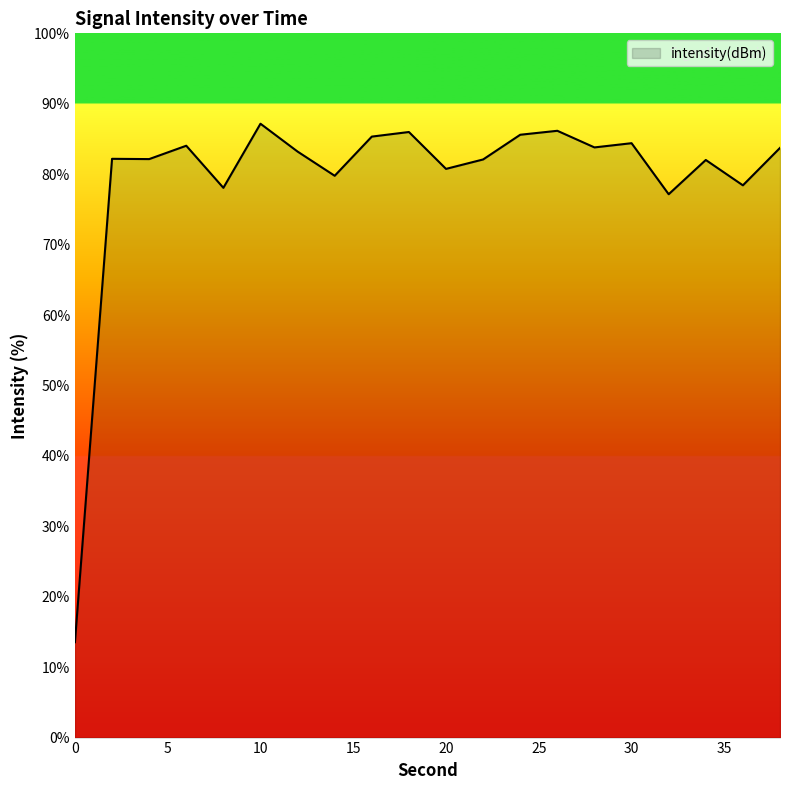

What is the difference between the second highest and minimum values?

72.6